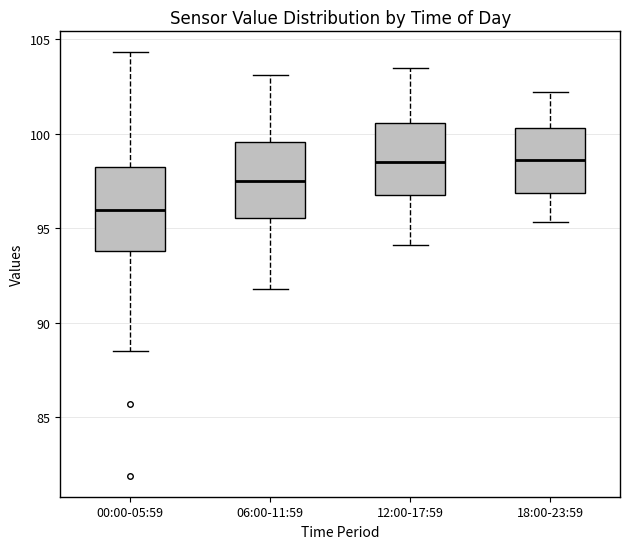

Reading left to right, read every box against the y-axis: the position of its median line, the range the box covers, and the ends of its whiskers. The values are not printed on the chart, so give them approximately, as read against the axis.

00:00-05:59: median 96.0, box 94.0 to 98.5, whiskers 88.5 to 104.5
06:00-11:59: median 97.5, box 95.5 to 99.5, whiskers 92.0 to 103.0
12:00-17:59: median 98.5, box 97.0 to 100.5, whiskers 94.0 to 103.5
18:00-23:59: median 98.5, box 97.0 to 100.5, whiskers 95.5 to 102.0